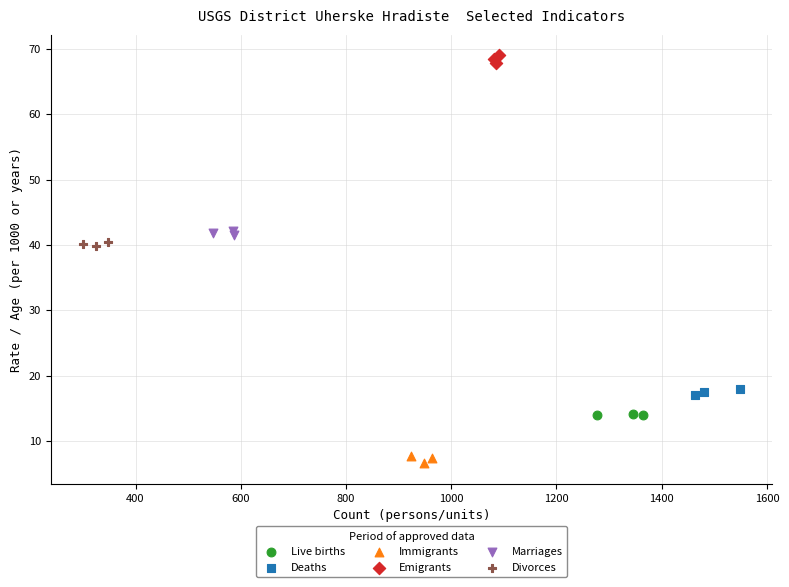

Which series contains the highest Y value?

Emigrants